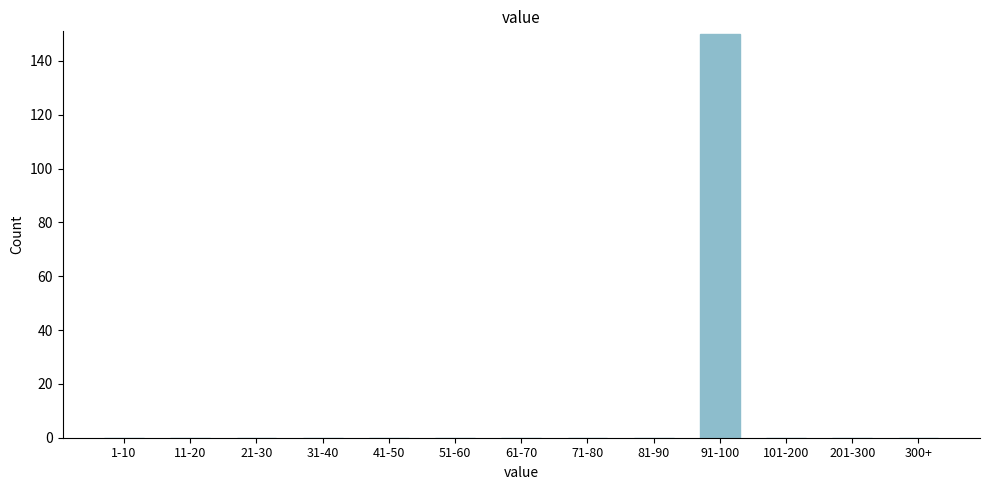

Reading left to right, extract all data points from this chart.

1-10=0	11-20=0	21-30=0	31-40=0	41-50=0	51-60=0	61-70=0	71-80=0	81-90=0	91-100=150	101-200=0	201-300=0	300+=0